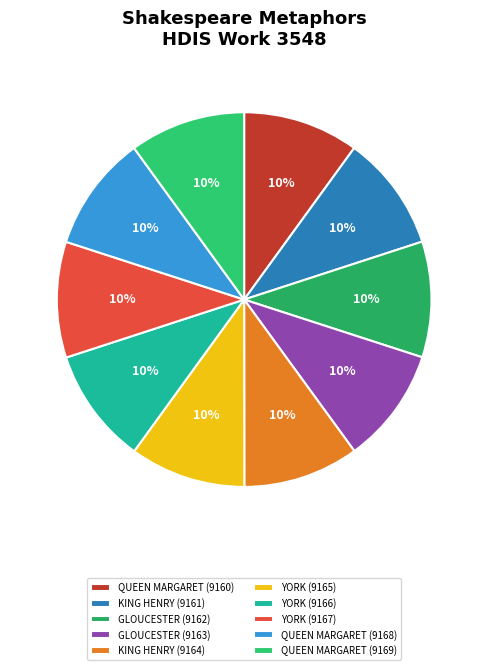

To the nearest percent, what is the average slice percentage?

10%